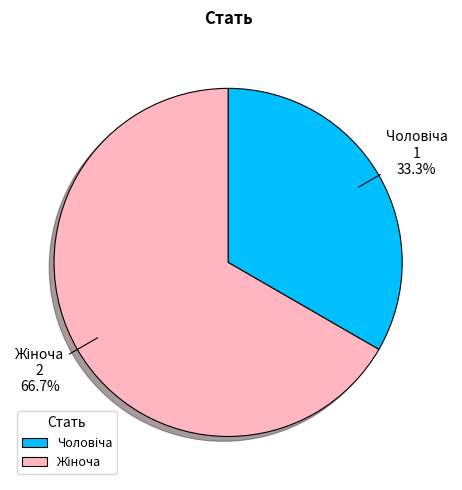

How many segments does this pie chart have?

2